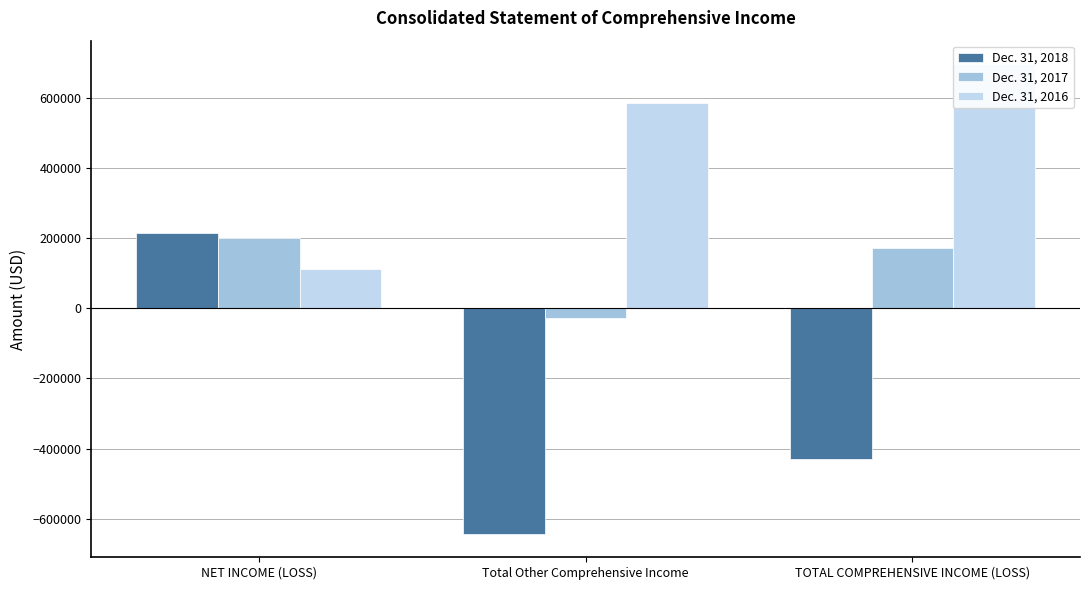

How many values in the Dec. 31, 2016 series are below 584873?

1